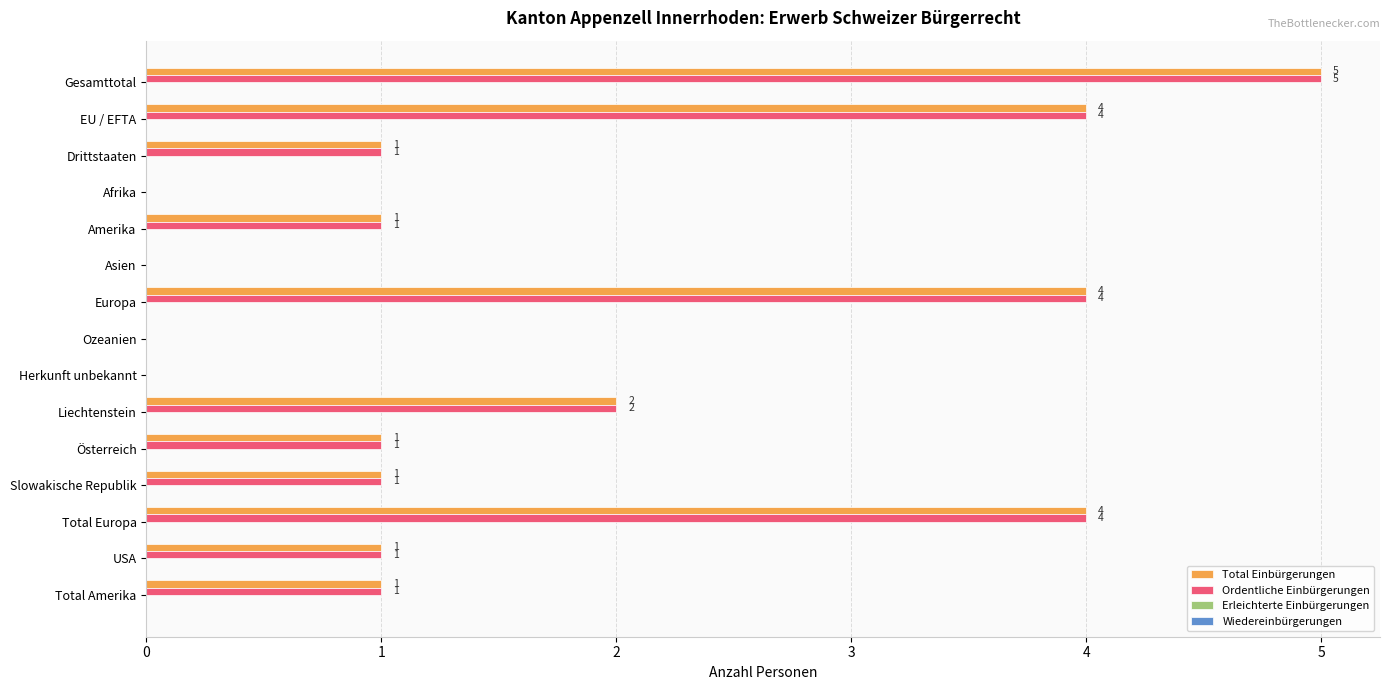

How many Ordentliche Einbürgerungen values are between 0 and 4?

14